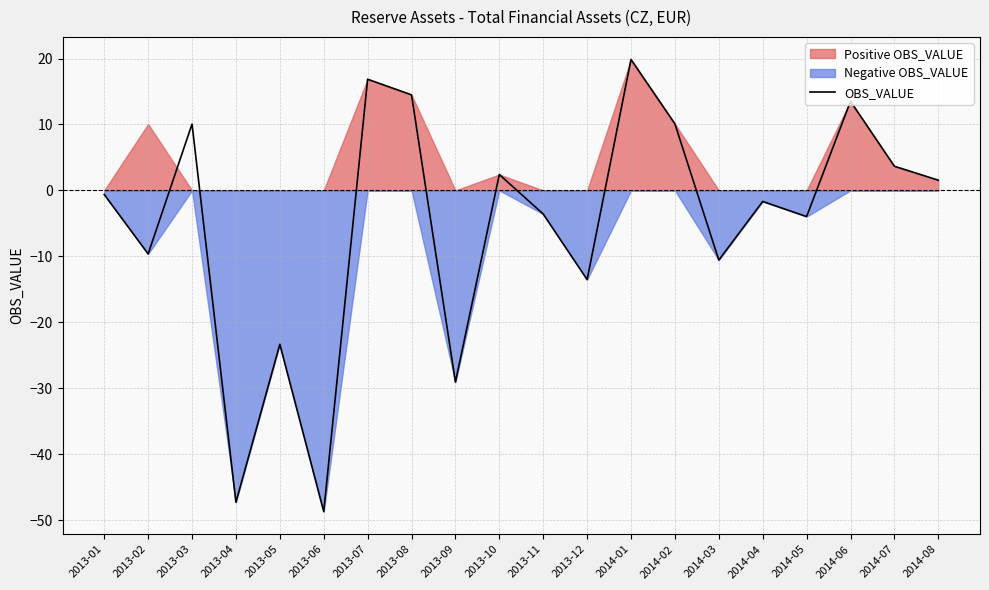

Rank the categories by value from highest to lowest.

2014-01, 2013-07, 2013-08, 2014-06, 2014-02, 2013-03, 2014-07, 2013-10, 2014-08, 2013-01, 2014-04, 2013-11, 2014-05, 2013-02, 2014-03, 2013-12, 2013-05, 2013-09, 2013-04, 2013-06